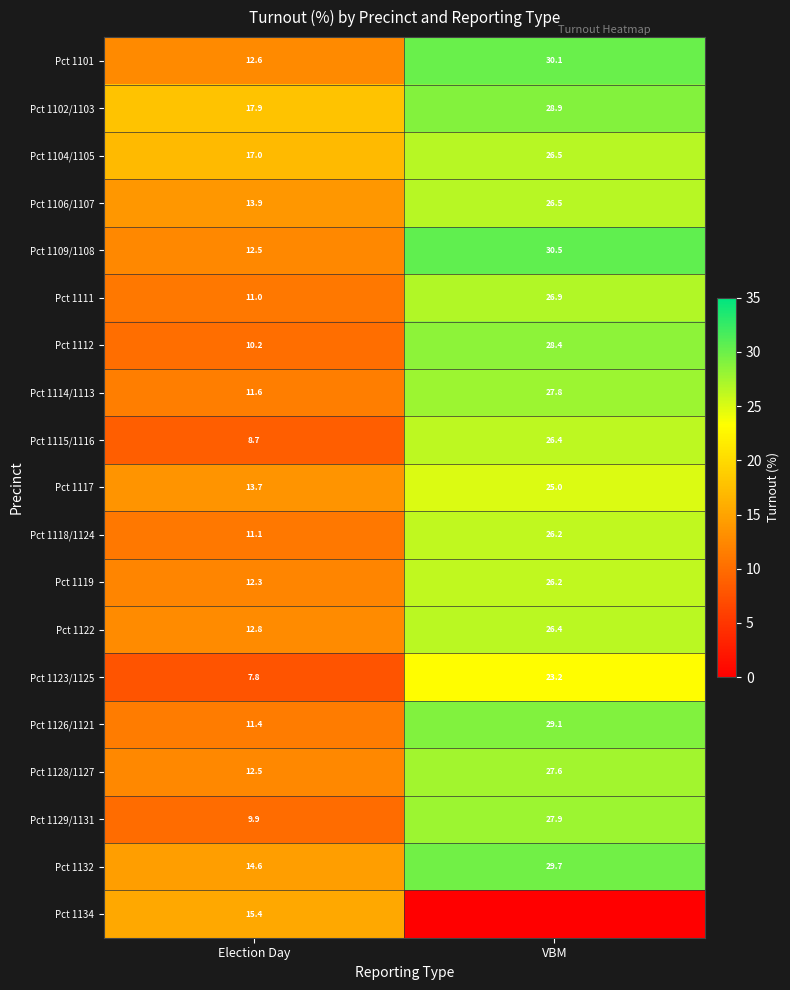

Rank the categories by Pct 1117 value from highest to lowest.

VBM, Election Day